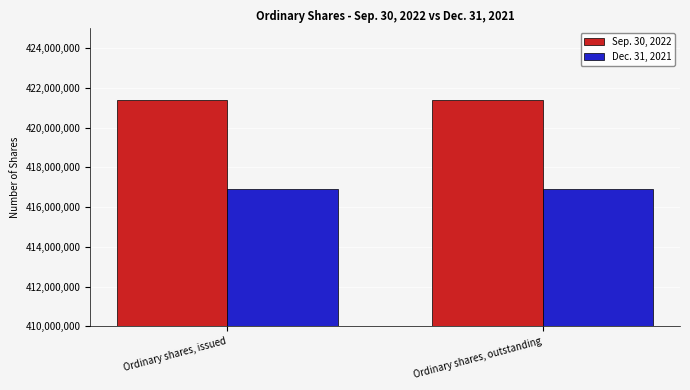

What are all the series names shown in the legend?

Sep. 30, 2022, Dec. 31, 2021